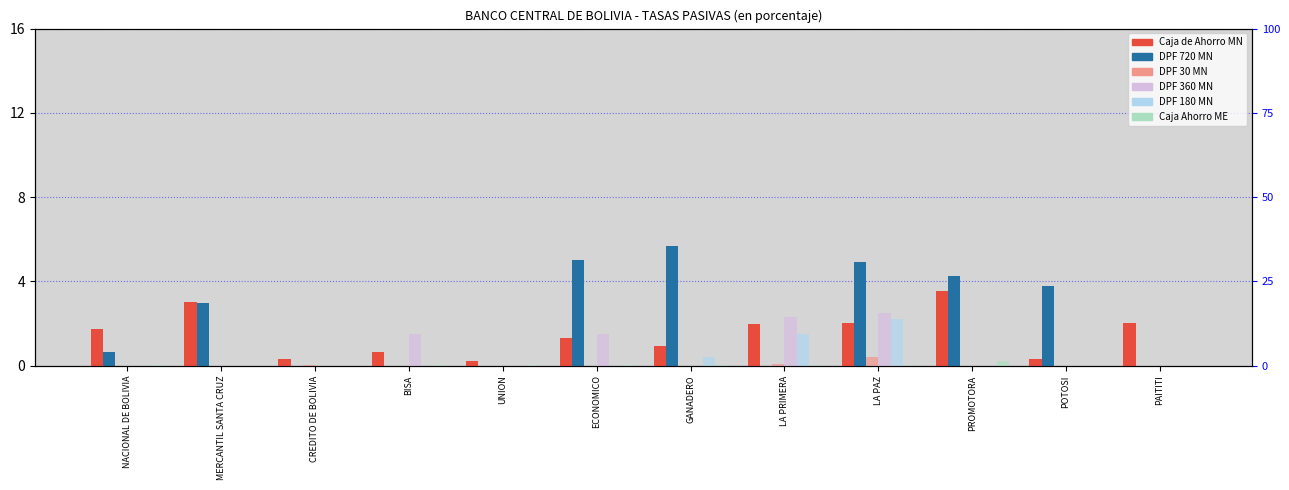

What is the difference between the second highest and minimum values in the Caja de Ahorro MN series?

2.8